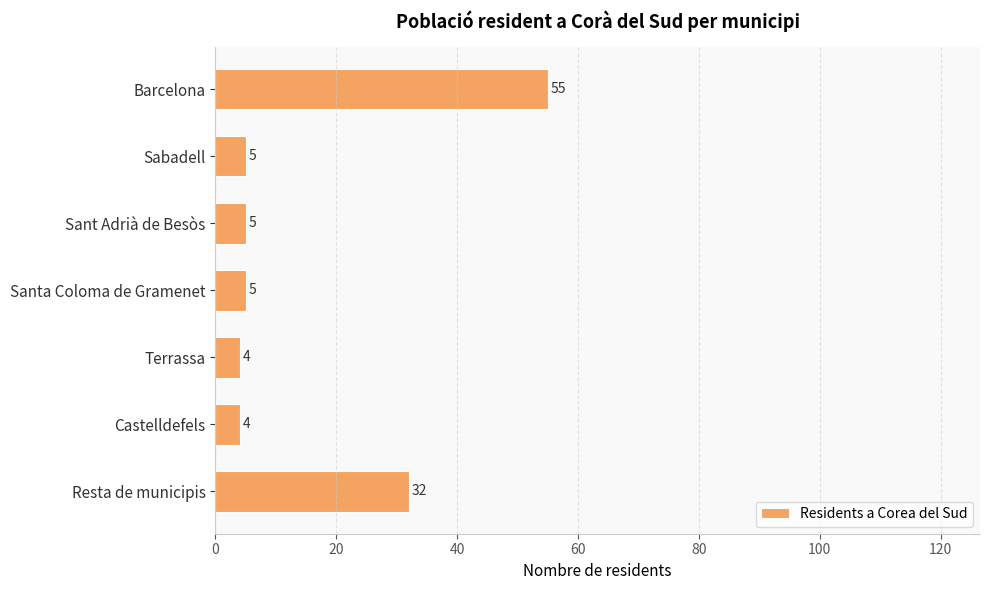

Reading top to bottom, transcribe all the data shown in this chart.

Barcelona=55	Sabadell=5	Sant Adrià de Besòs=5	Santa Coloma de Gramenet=5	Terrassa=4	Castelldefels=4	Resta de municipis=32